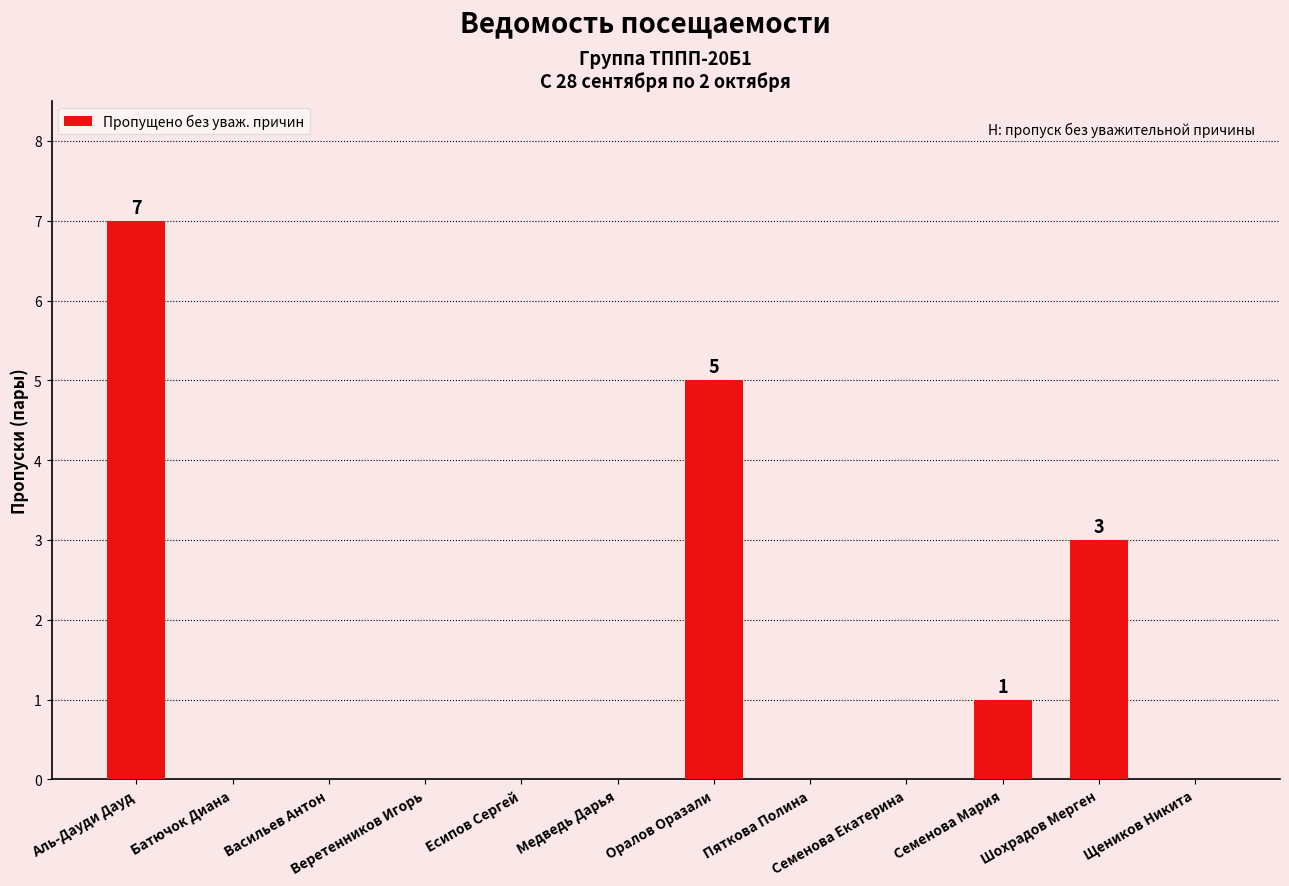

What is the sum of all values?

16